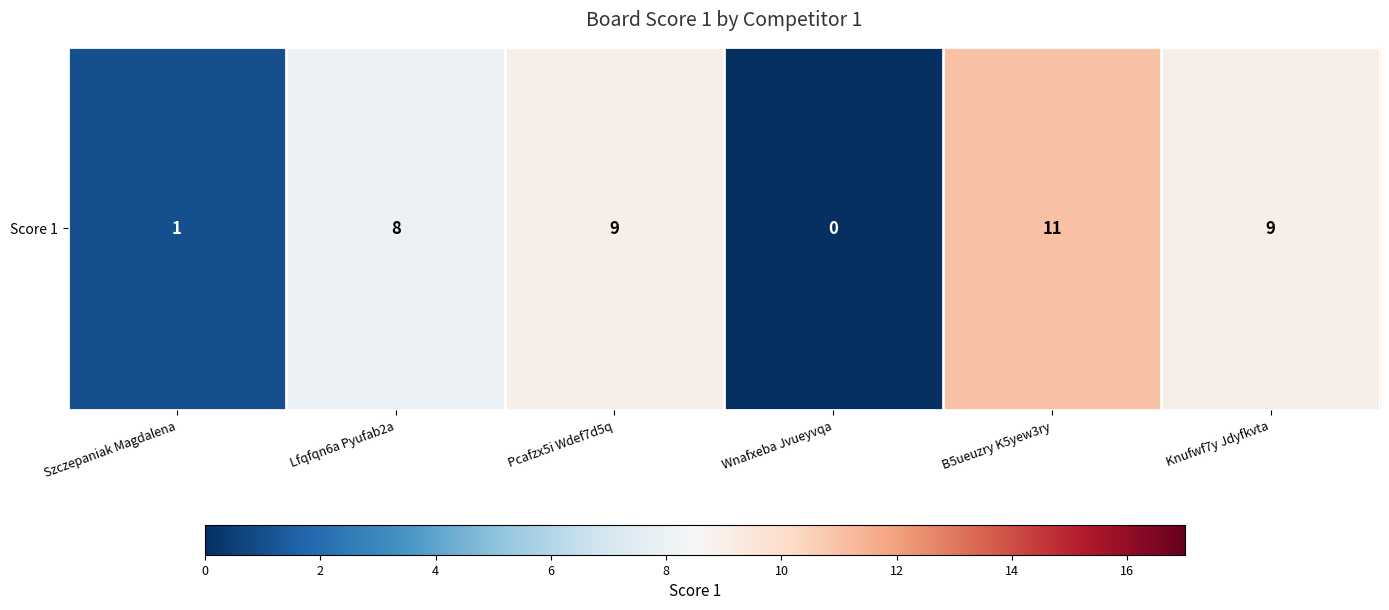

Which has a higher value, Lfqfqn6a Pyufab2a or B5ueuzry K5yew3ry?

B5ueuzry K5yew3ry